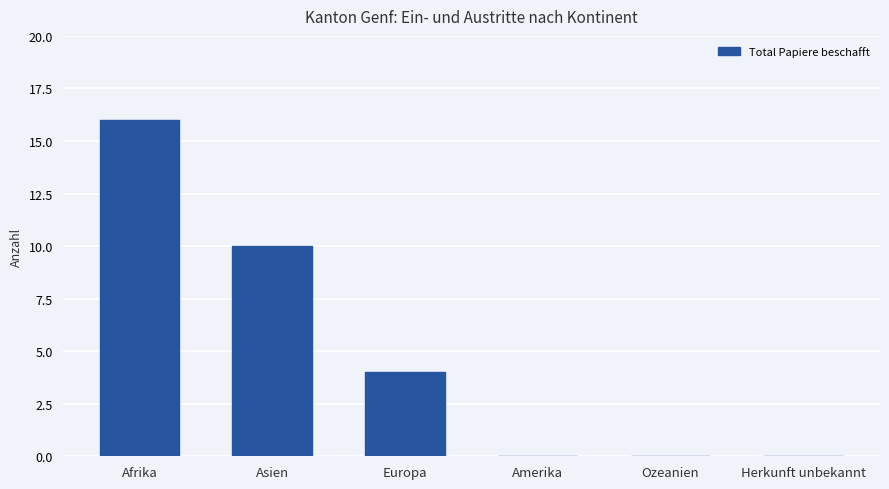

How many data points does each series have?

6